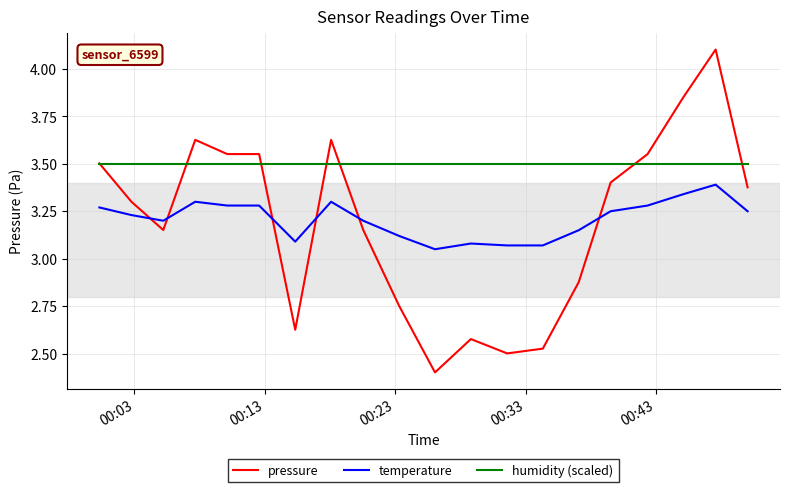

List the series in order of their peak value, highest first.

pressure, humidity (scaled), temperature